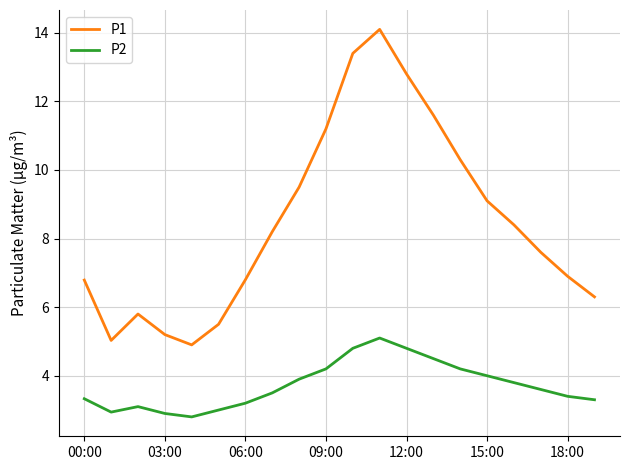

What is the greatest value displayed?

14.1